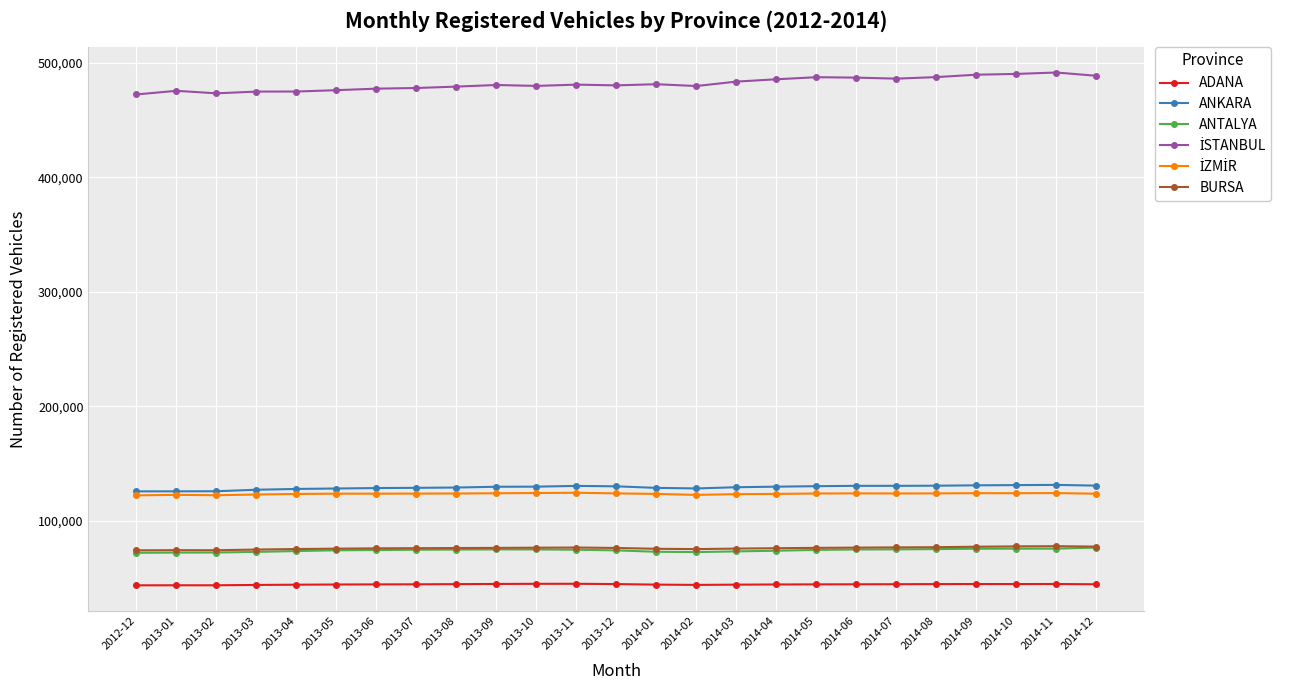

What is the difference between the highest and lowest values at 2013-05?

432122